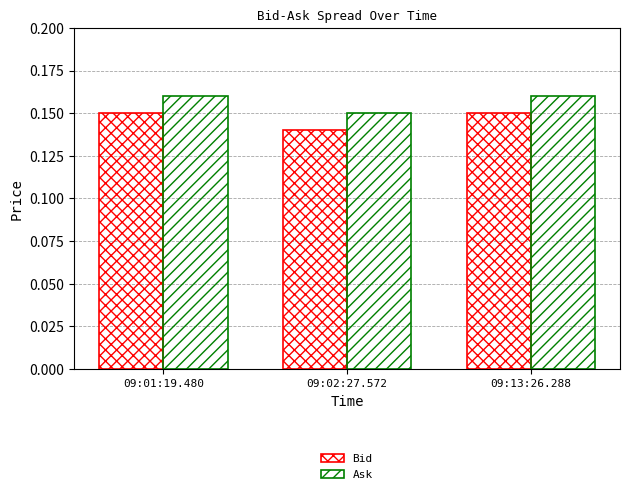

How many data points does each series have?

3